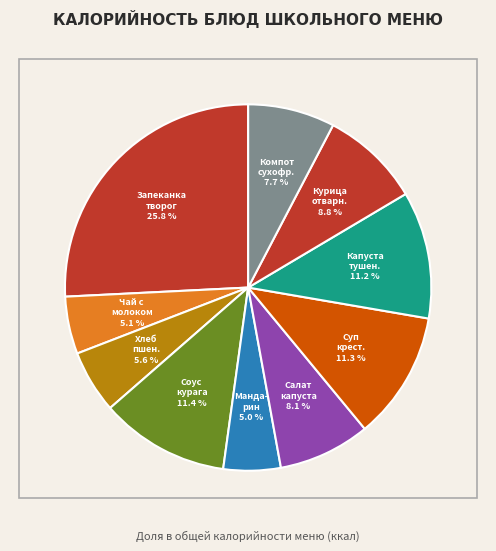

How many slices are in this pie chart?

10